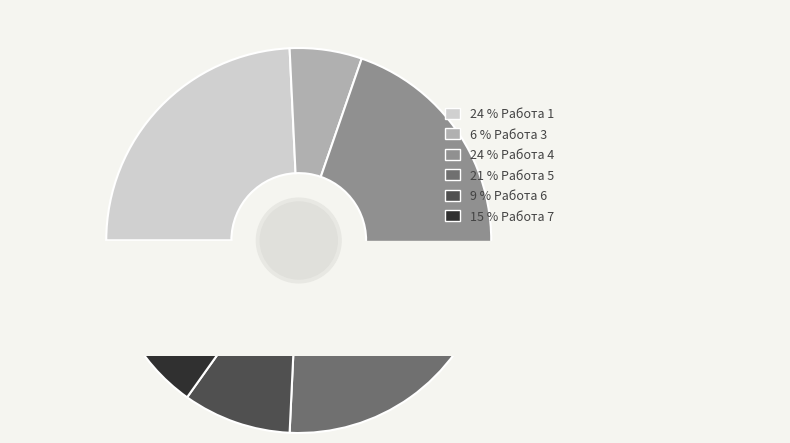

True or false: Работа 1 accounts for 24% of the total.

True